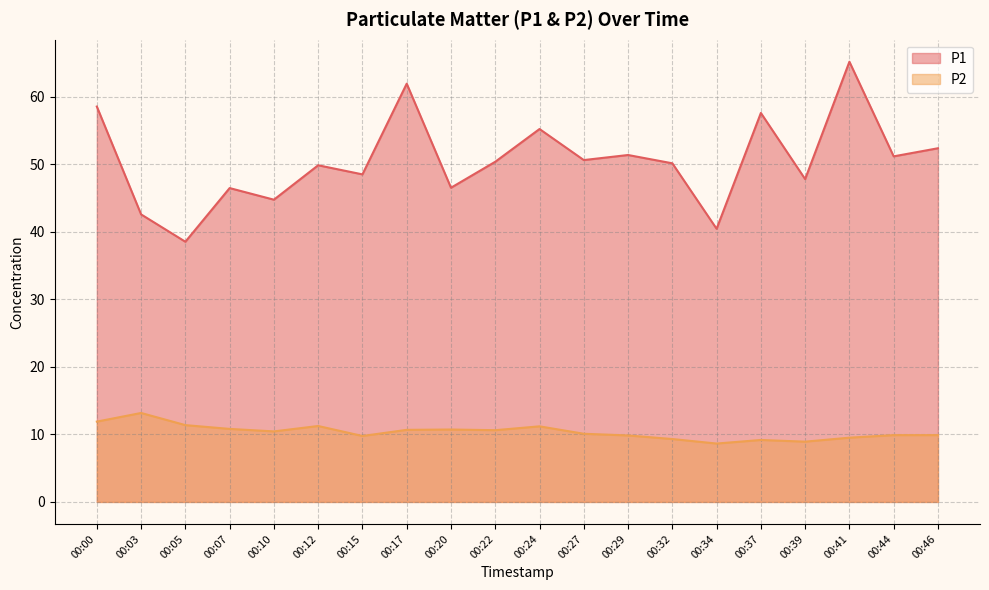

At which label does P1 reach its peak?

00:41